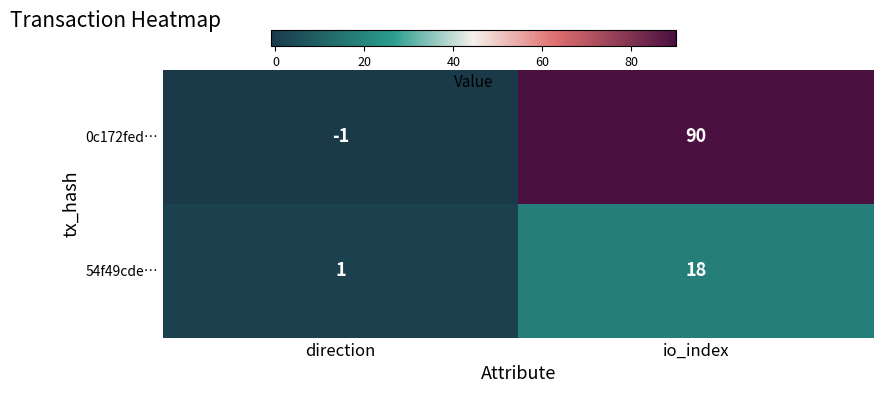

What is the sum of all 0c172fed… values?

89